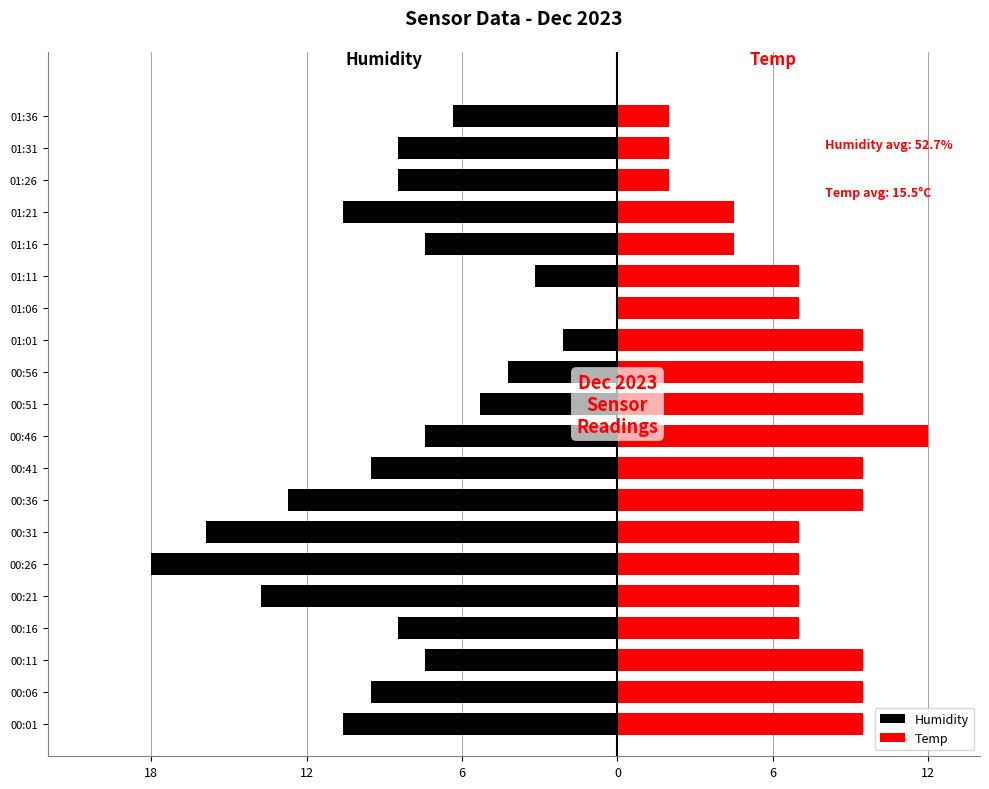

Are the bars horizontal?

Yes